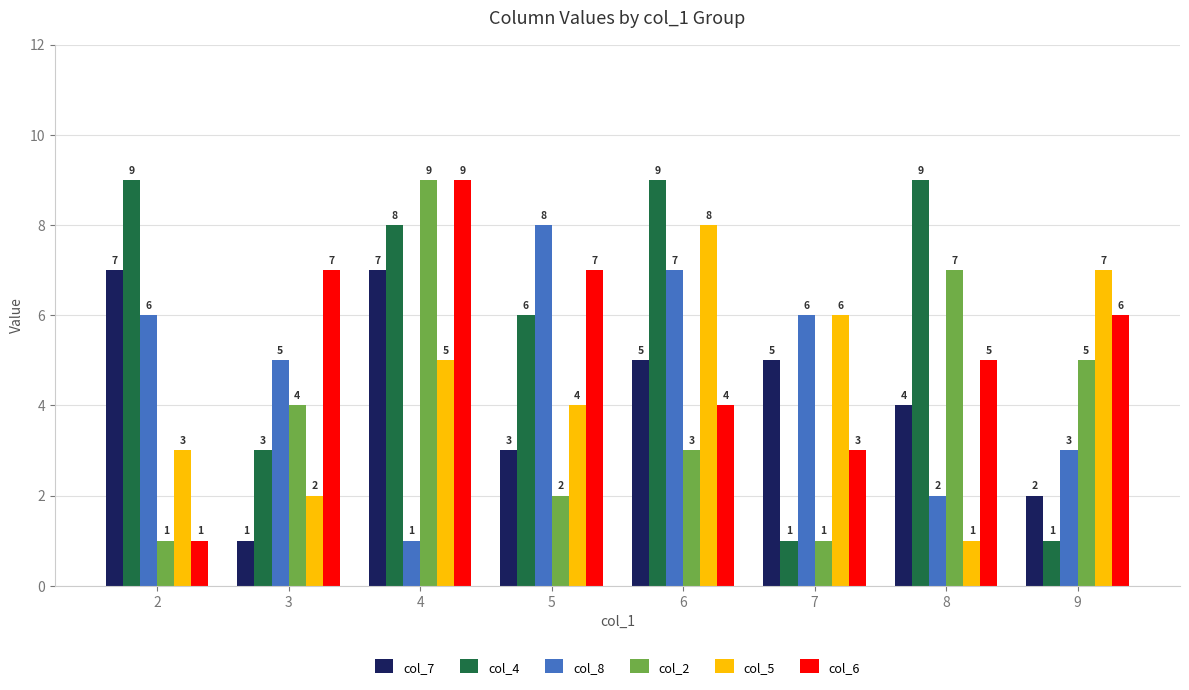

Count the col_7 values in the range 3 to 7.

6